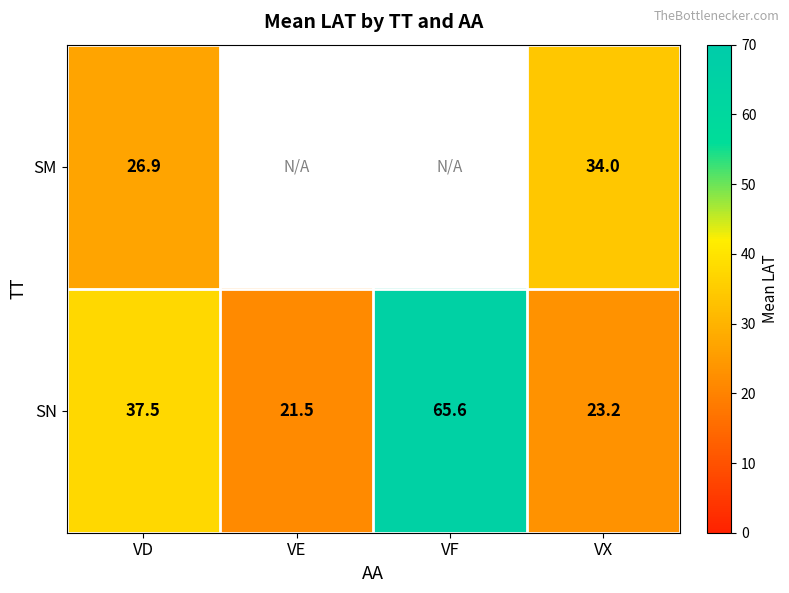

List the labels in order of SN value, largest first.

VF, VD, VX, VE